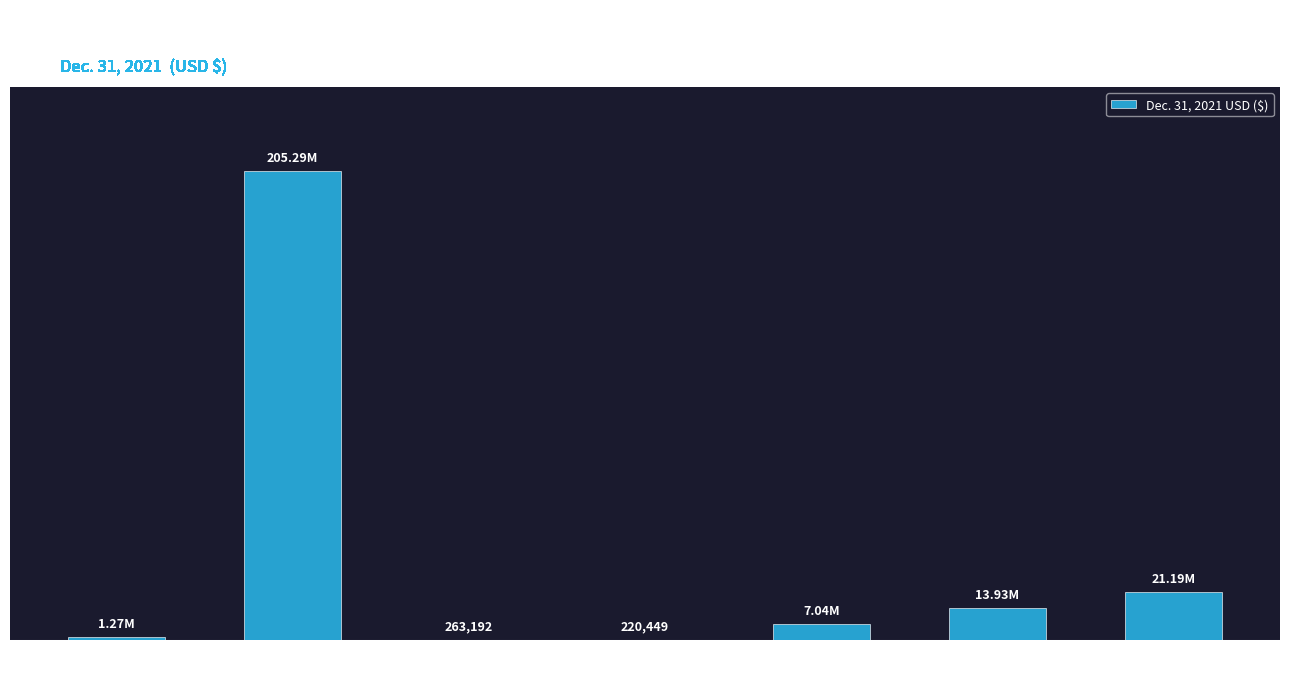

What is the sum of the values at Deferred underwriting
fees payable and Derivative warrant
liabilities?

20970337